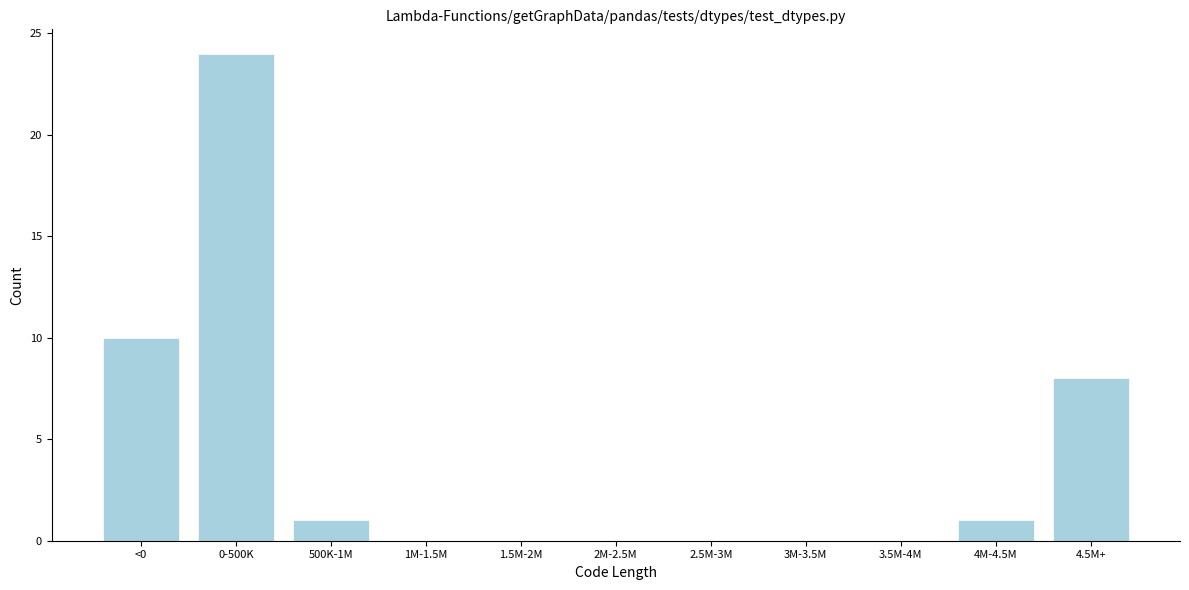

Reading left to right, list all the values displayed in this chart.

<0=10	0-500K=24	500K-1M=1	1M-1.5M=0	1.5M-2M=0	2M-2.5M=0	2.5M-3M=0	3M-3.5M=0	3.5M-4M=0	4M-4.5M=1	4.5M+=8